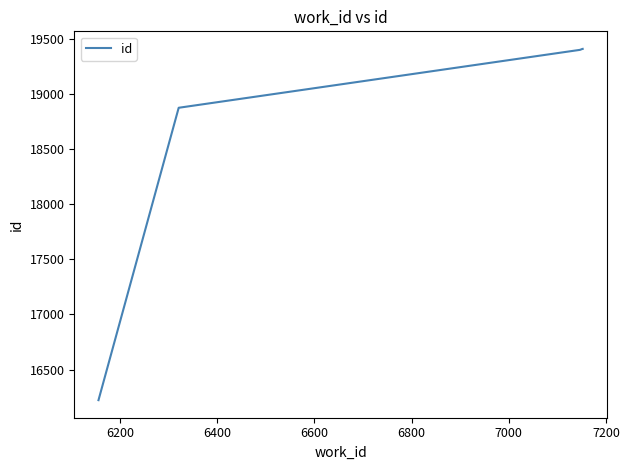

What is the smallest value displayed?

16222